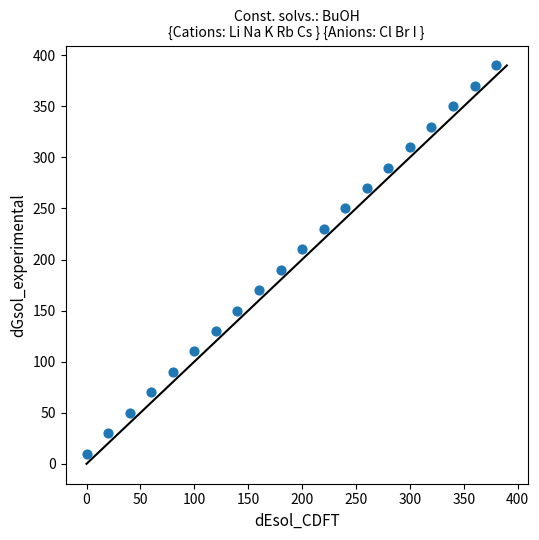

What is the range of Y values (max minus min)?

380